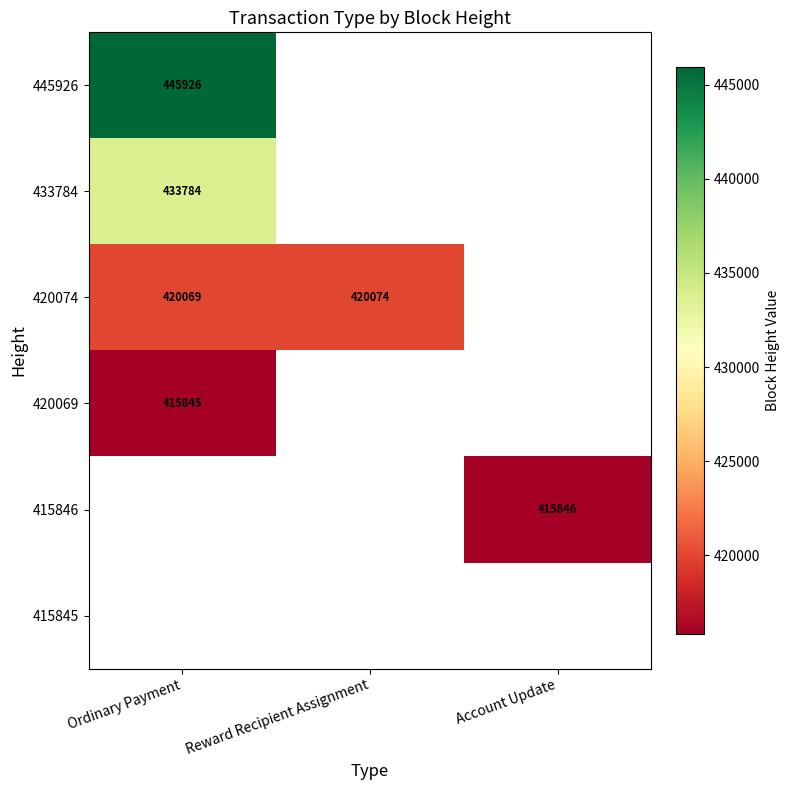

Is the value of 415846 at Account Update greater than the value of 420074 at Reward Recipient Assignment?

No